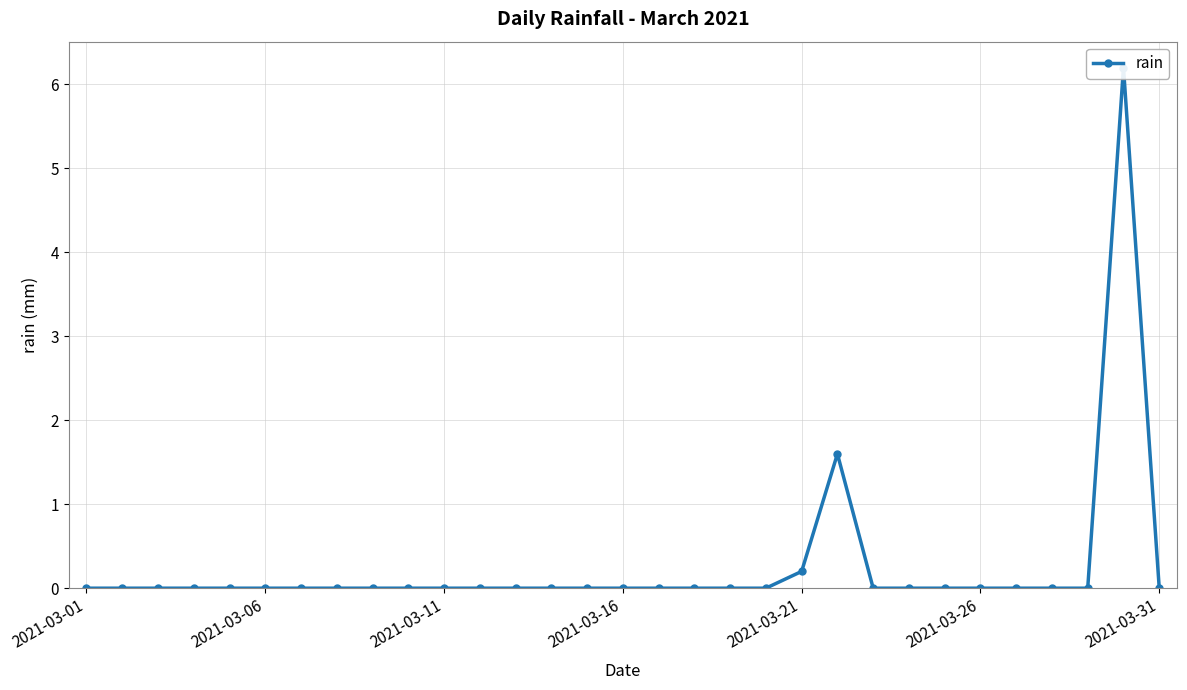

Reading left to right, extract all data points from this chart.

0.0	0.0	0.0	0.0	0.0	0.0	0.0	0.0	0.0	0.0	0.0	0.0	0.0	0.0	0.0	0.0	0.0	0.0	0.0	0.0	0.2	1.6	0.0	0.0	0.0	0.0	0.0	0.0	0.0	6.2	0.0